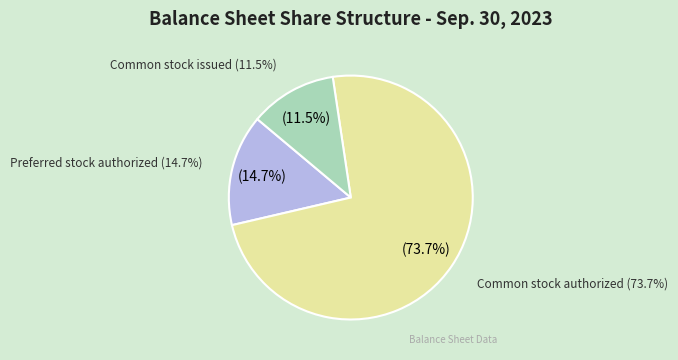

Combined, what portion of the pie is Common stock issued and Preferred stock issued?

11.5%